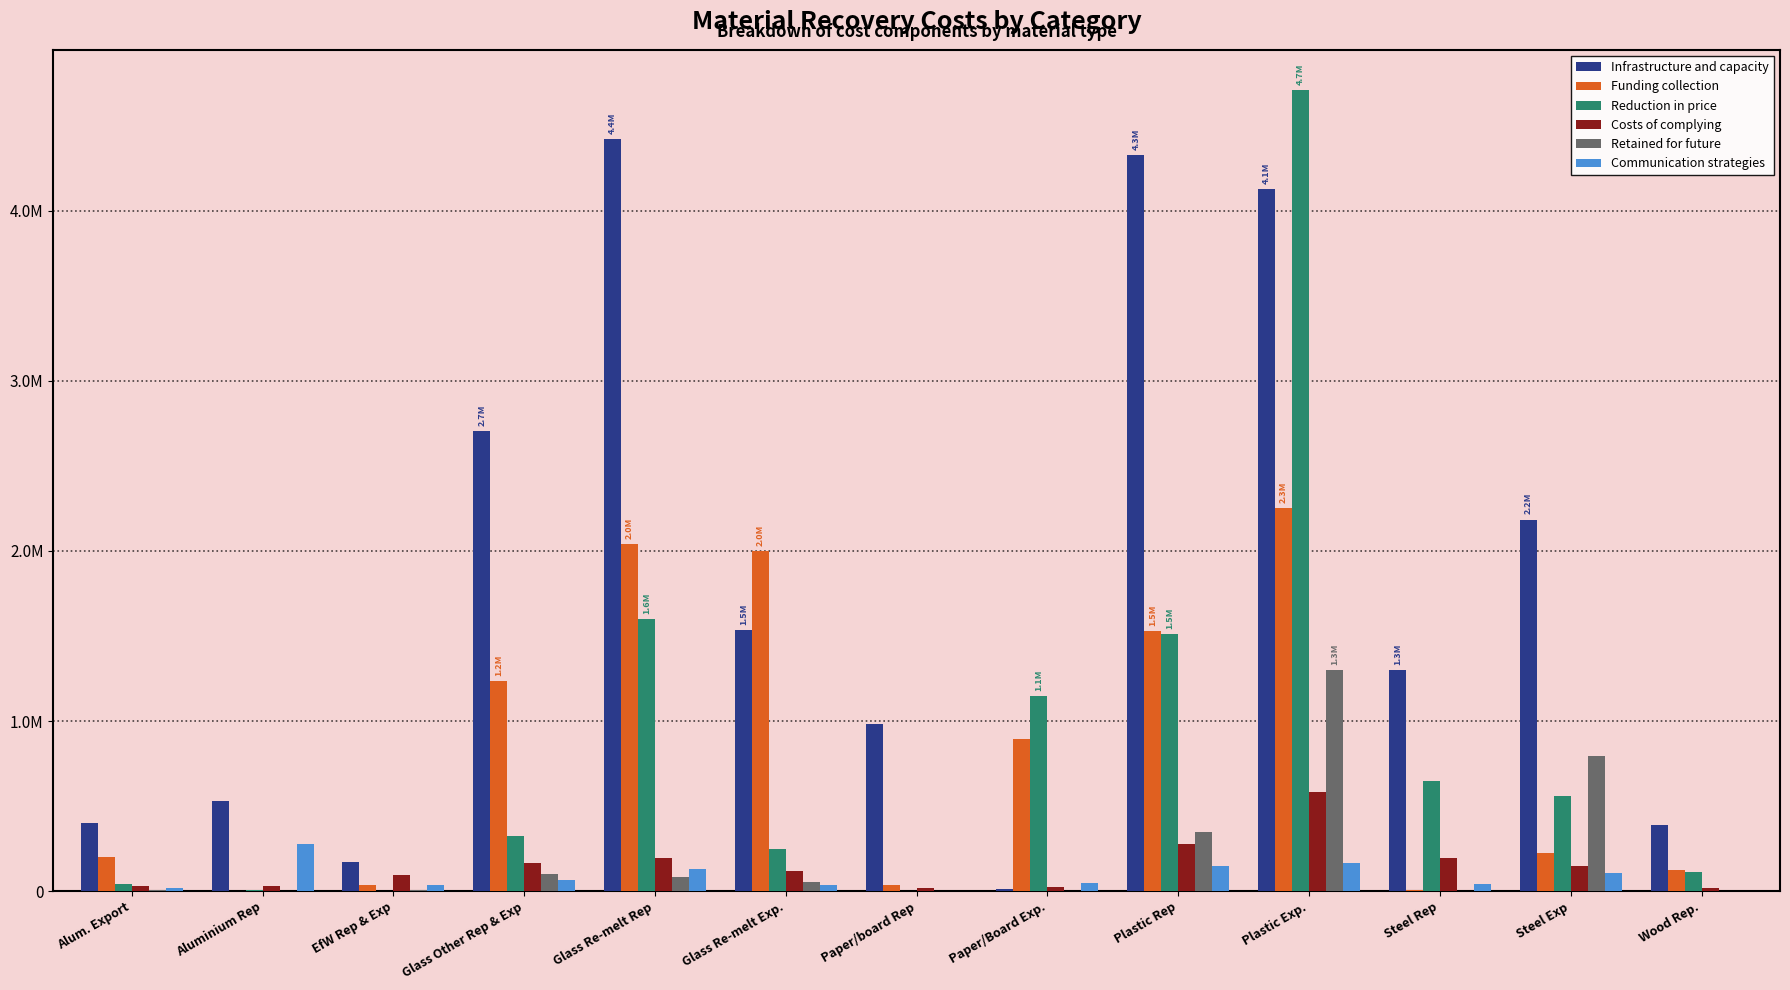

What is the difference between the second highest and second lowest values in the Reduction in price series?

1596495.2